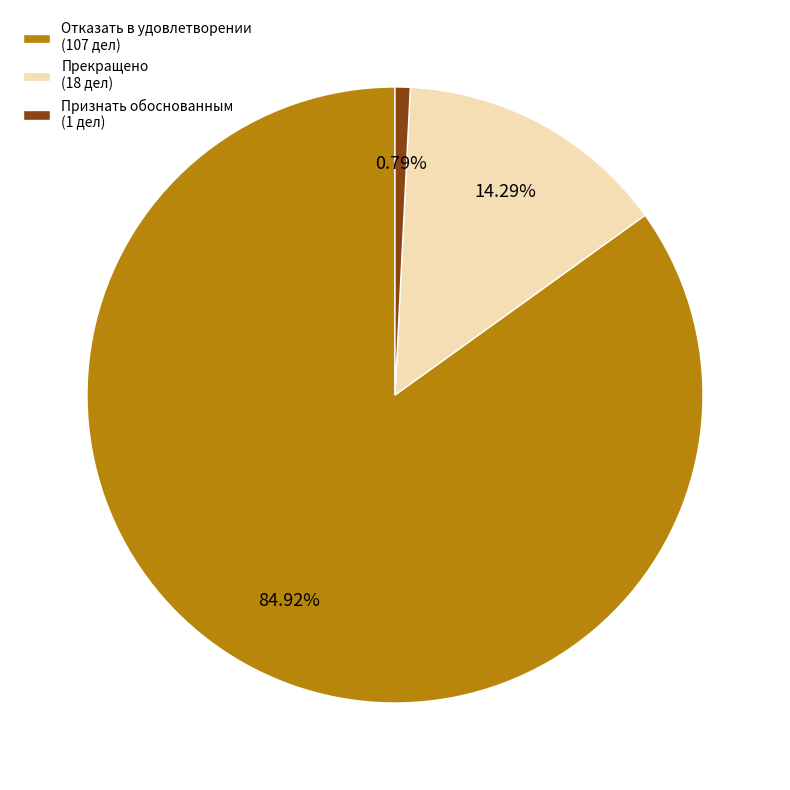

Which has a higher value, Признать обоснованным or Прекращено?

Прекращено